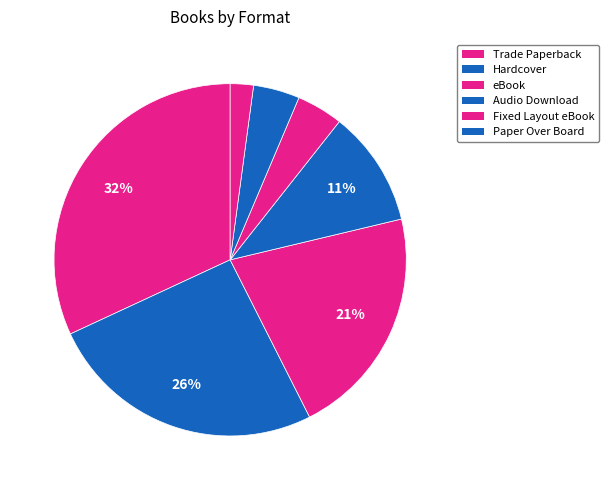

How many segments does this pie chart have?

7